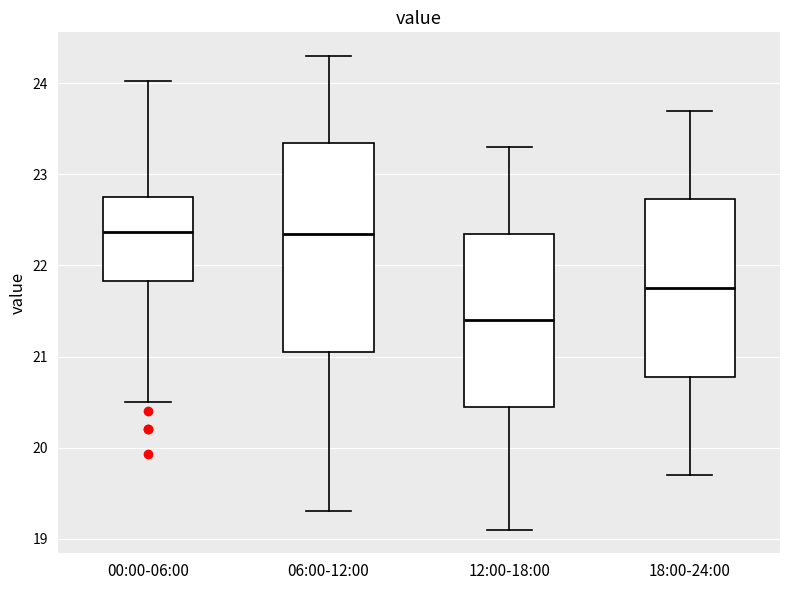

Reading left to right, read every box against the y-axis: the position of its median line, the range the box covers, and the ends of its whiskers. The values are not printed on the chart, so give them approximately, as read against the axis.

00:00-06:00: median 22.4, box 21.8 to 22.7, whiskers 20.5 to 24.0
06:00-12:00: median 22.4, box 21.1 to 23.4, whiskers 19.3 to 24.3
12:00-18:00: median 21.4, box 20.5 to 22.4, whiskers 19.1 to 23.3
18:00-24:00: median 21.8, box 20.8 to 22.7, whiskers 19.7 to 23.7